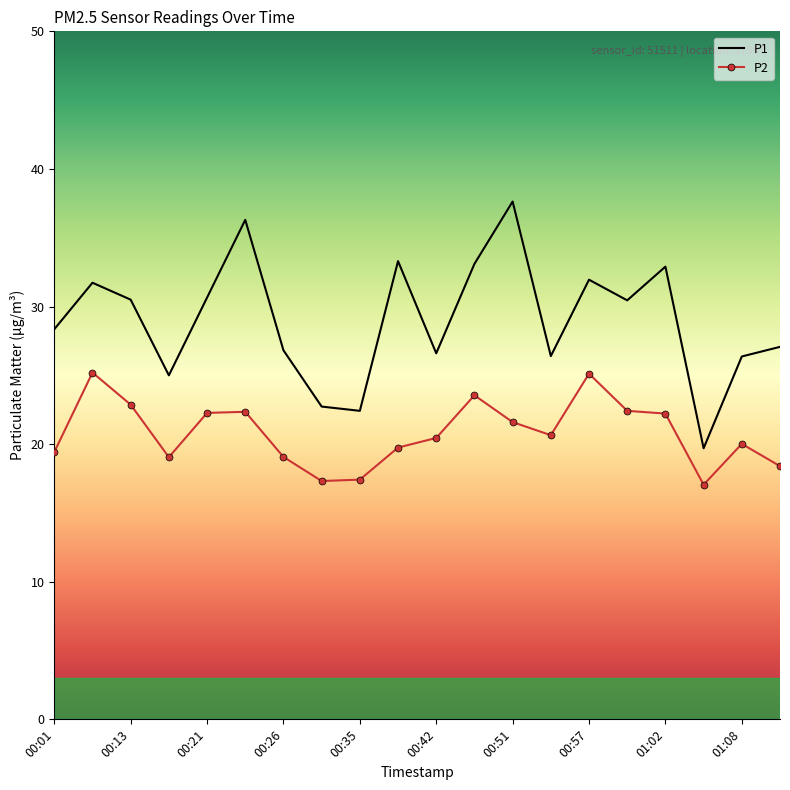

At how many categories does at least one series exceed 34?

2